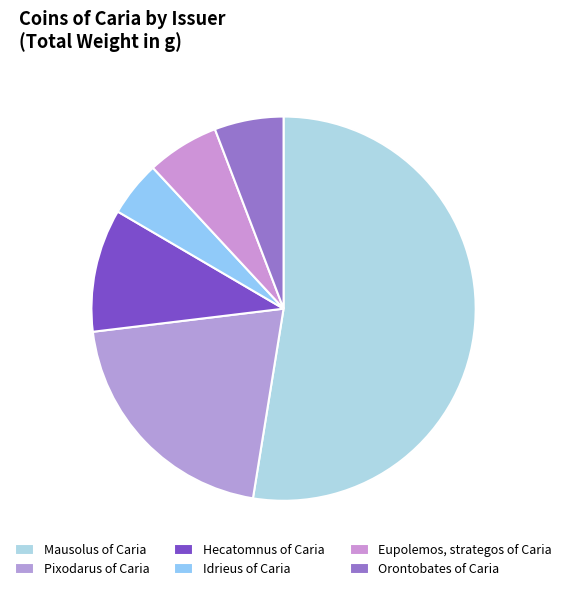

The Eupolemos, strategos of Caria slice represents 1% of the pie. True or false?

False